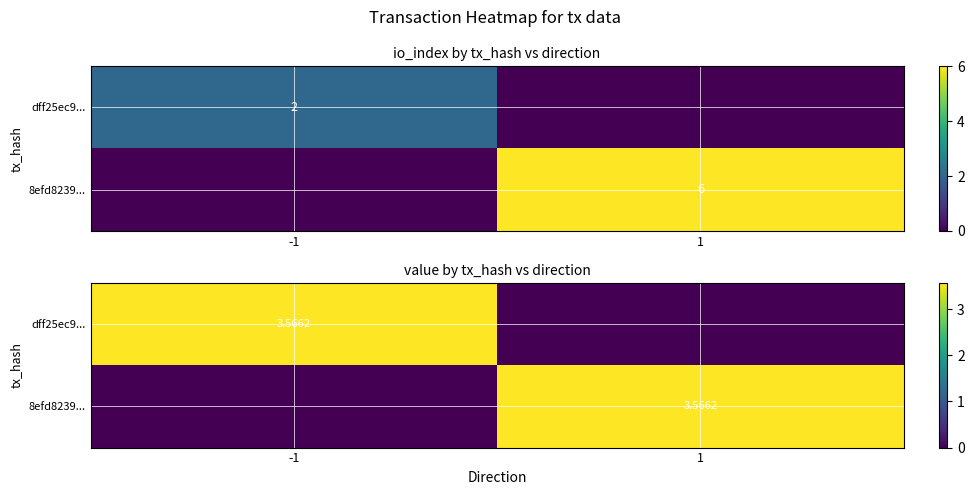

What is the sum of the 8efd8239... values at -1 and 1?

3.6